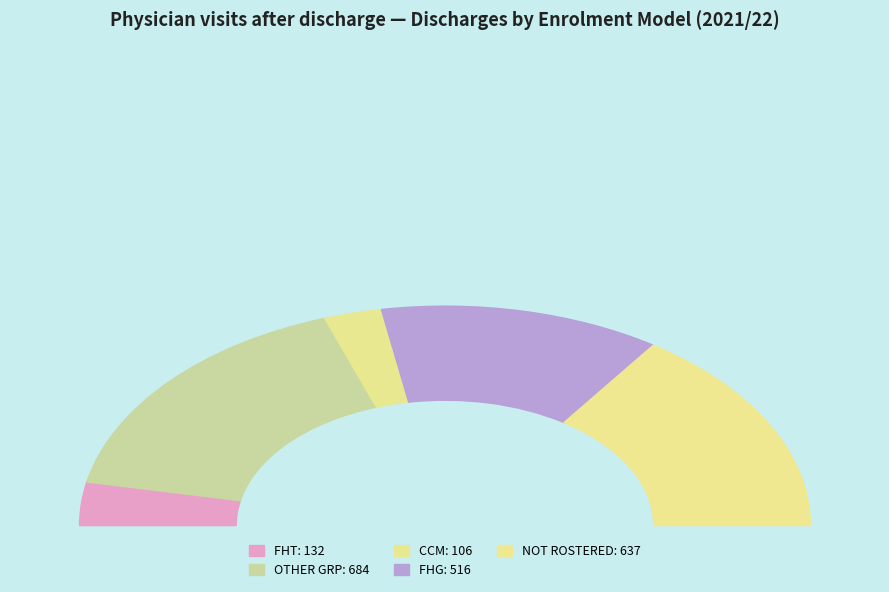

How many slices are in this pie chart?

5